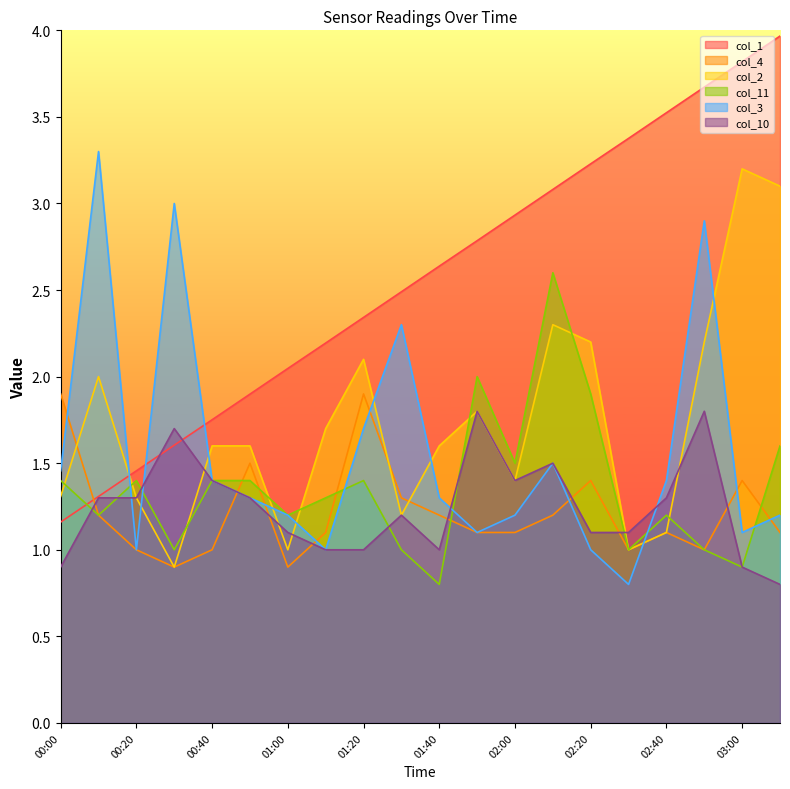

What is the sum of the col_10 values at 02:00 and 01:40?

2.4